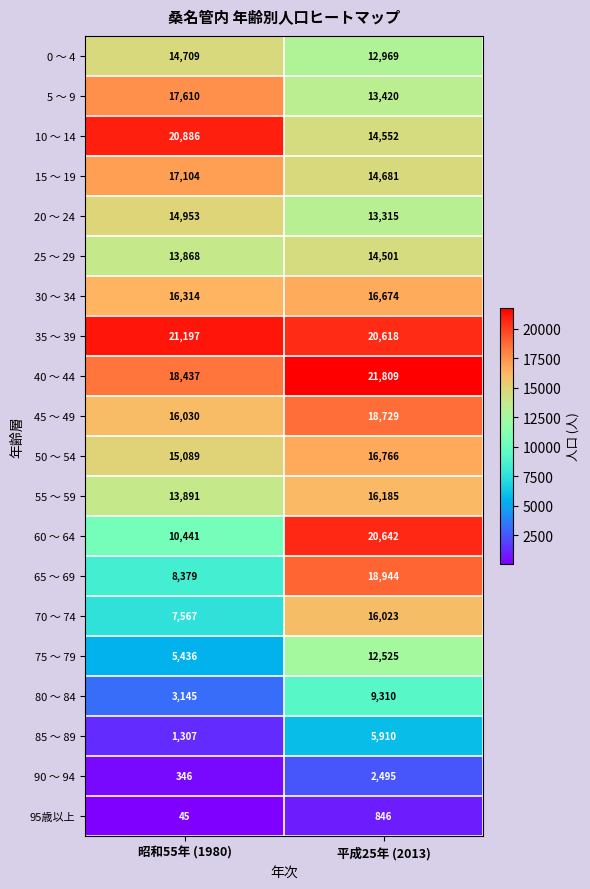

What is the sum of the 25 ～ 29 values at 昭和55年 (1980) and 平成25年 (2013)?

28369